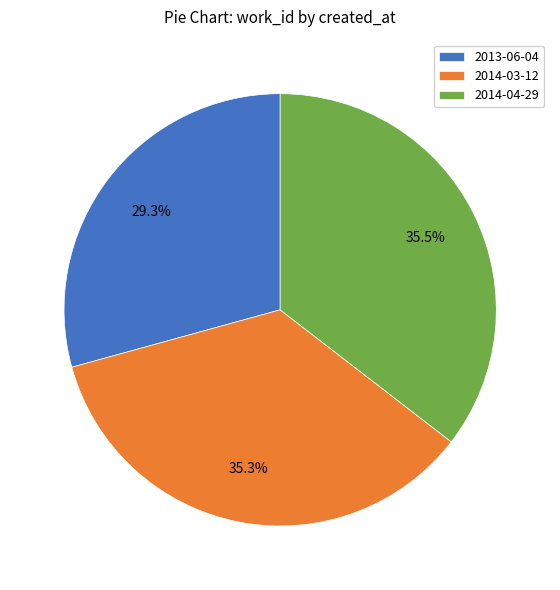

Between 2013-06-04 and 2014-04-29, which is larger?

2014-04-29